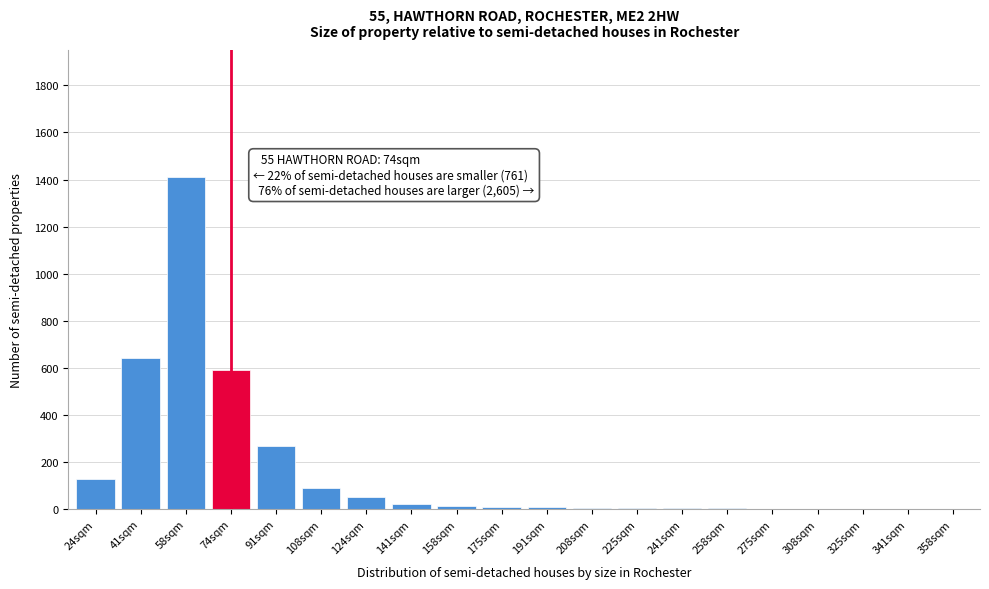

What is the sum of all values?

3255